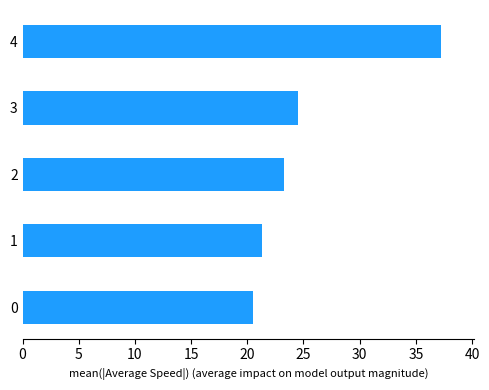

Reading bottom to top, transcribe all the data shown in this chart.

0=20.5	1=21.3	2=23.3	3=24.5	4=37.2